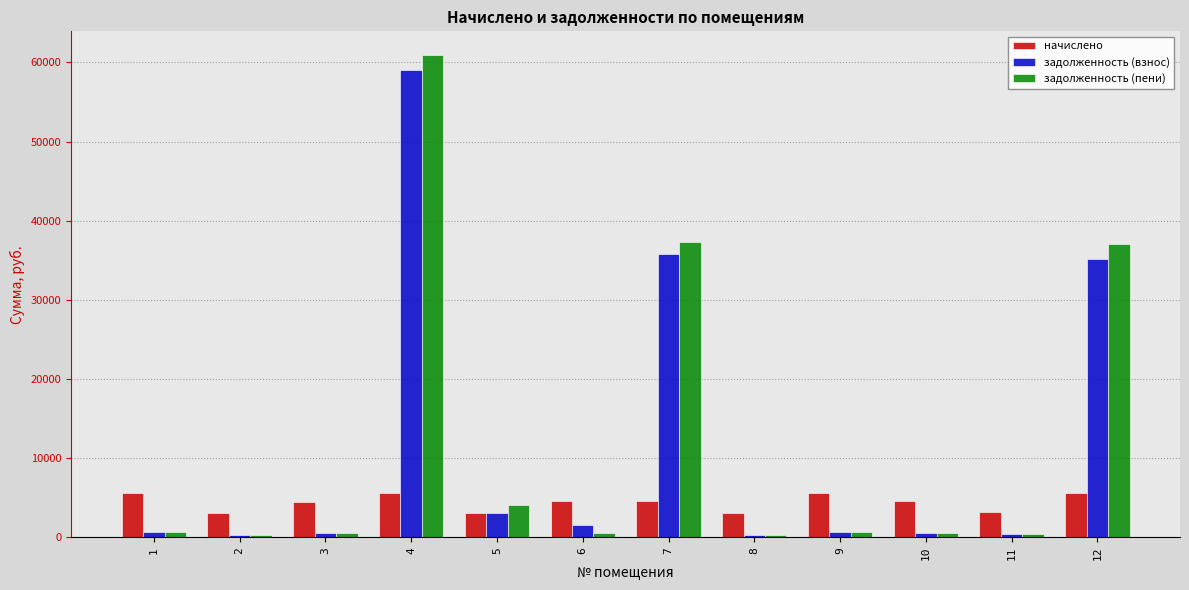

Between 1 and 7, which series saw the biggest shift?

задолженность (пени)